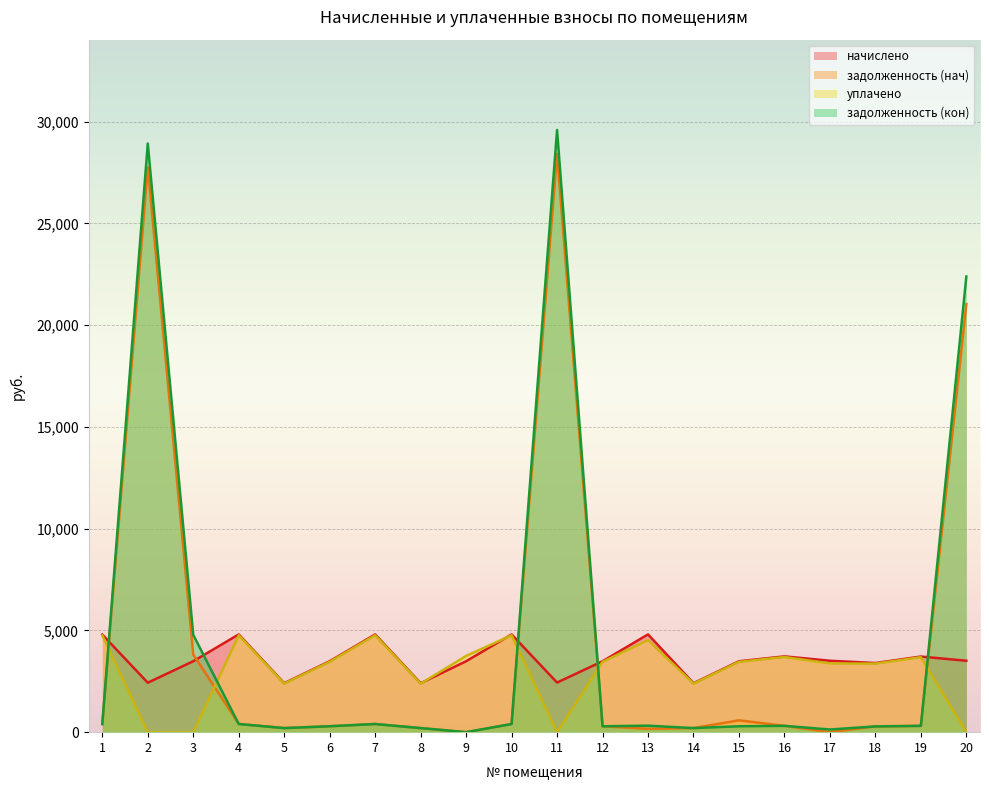

Which series changed the most between 9 and 18?

уплачено